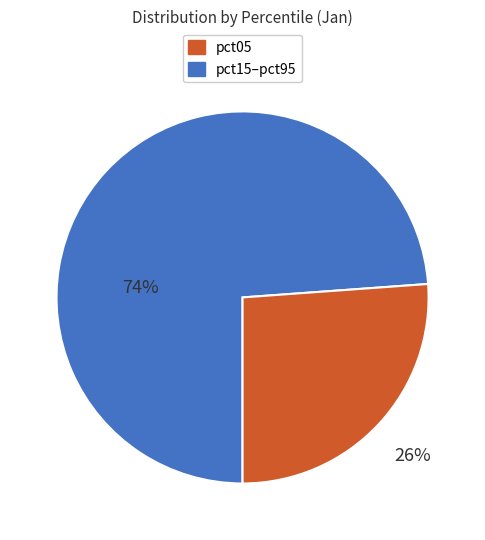

Is there a majority slice in this chart?

Yes